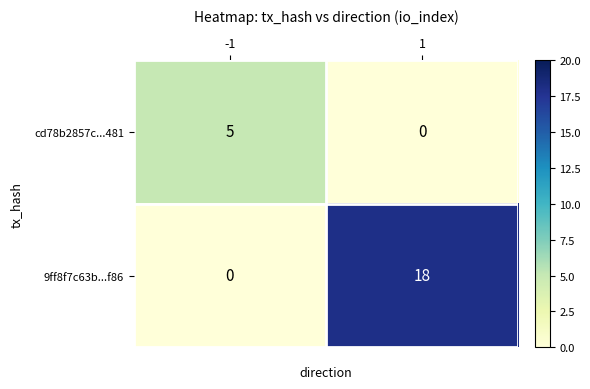

What is the difference between the maximum and minimum values in the cd78b2857c...481 series?

5